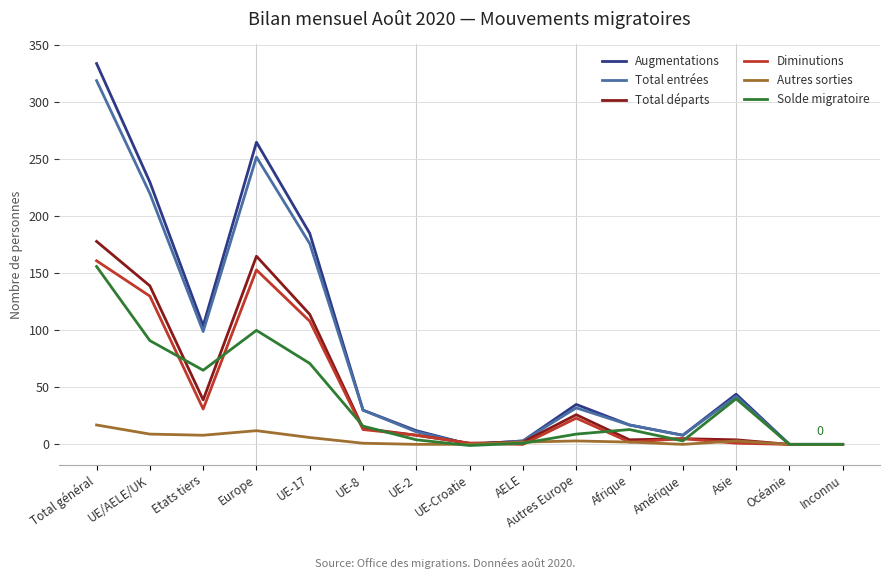

At which label is Diminutions closest to 80?

UE-17